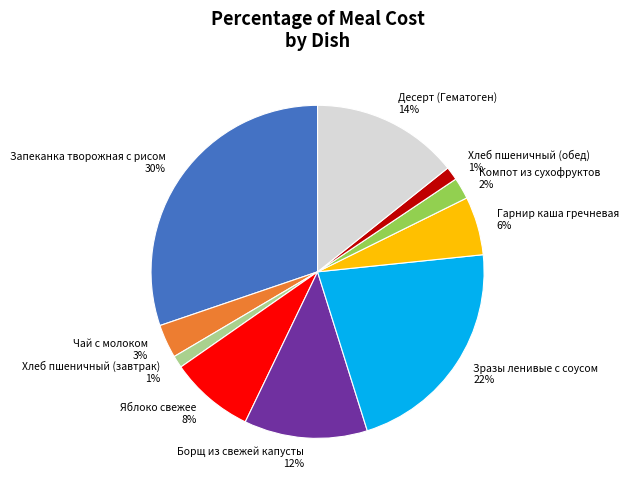

To the nearest percent, what is the average slice percentage?

10%